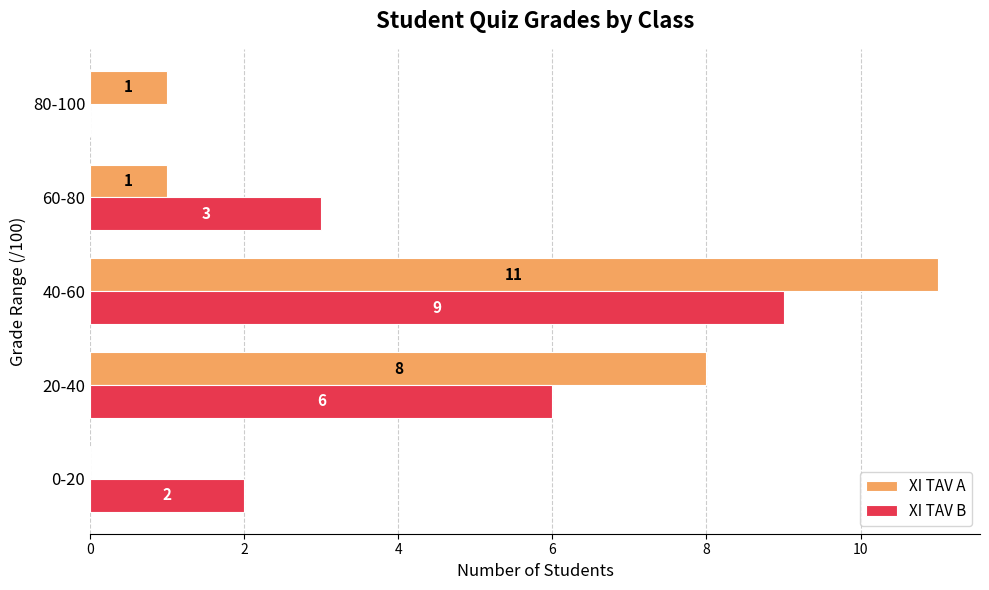

Which series has the largest total across all categories?

XI TAV A